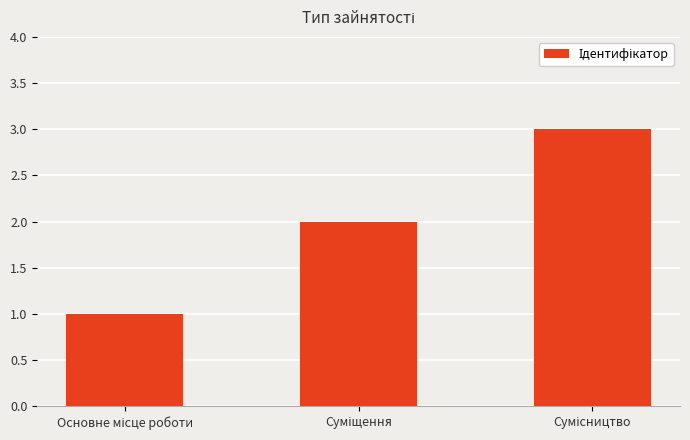

What is the greatest value displayed?

3